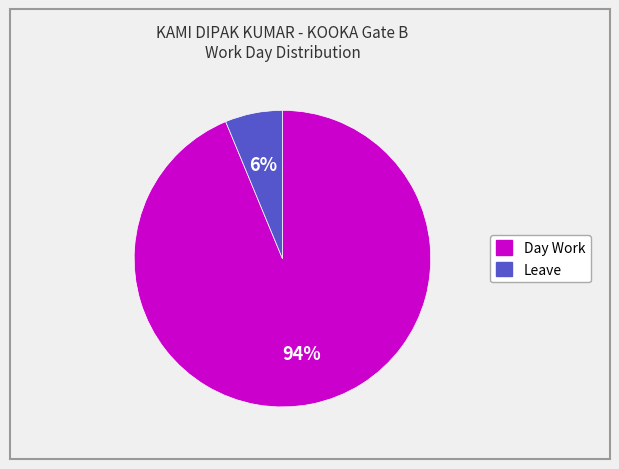

What is the smallest slice in the pie chart?

Leave